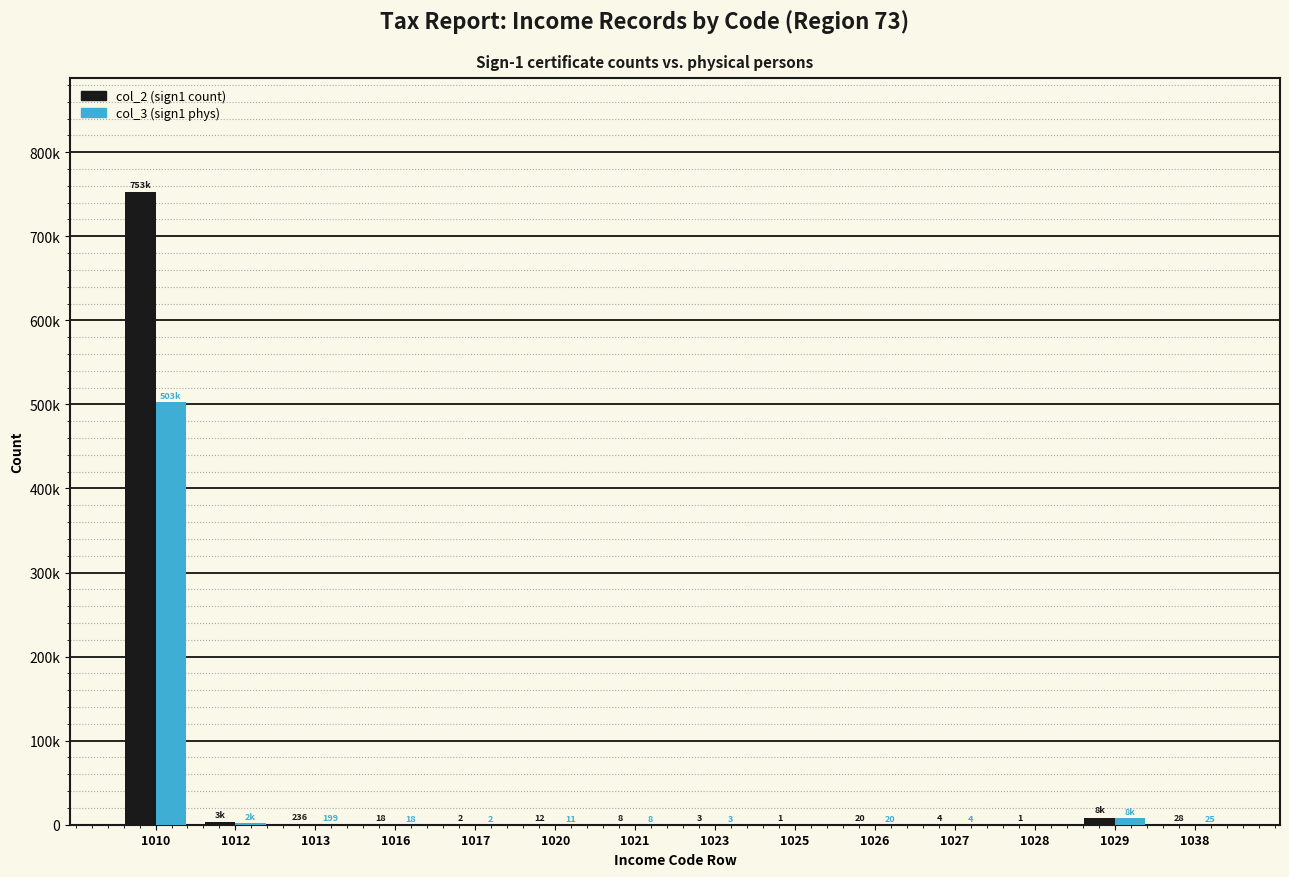

What is the difference between the maximum and second lowest values in the col_2 (sign1 count) series?

752784